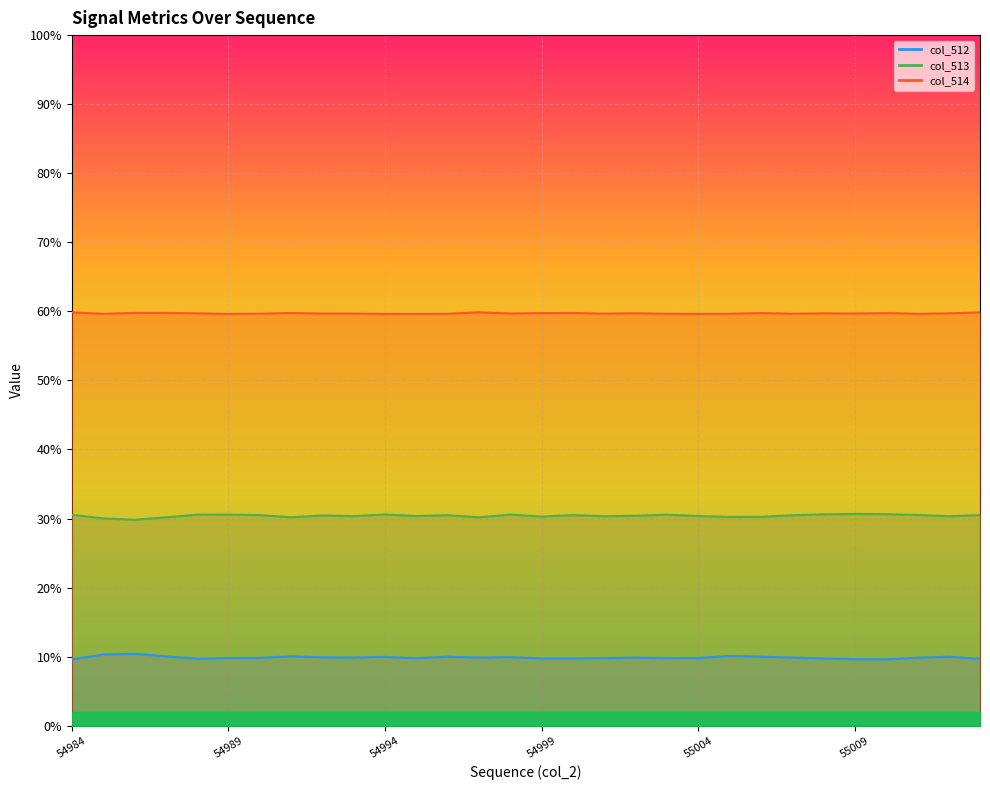

How many series are shown in this chart?

3